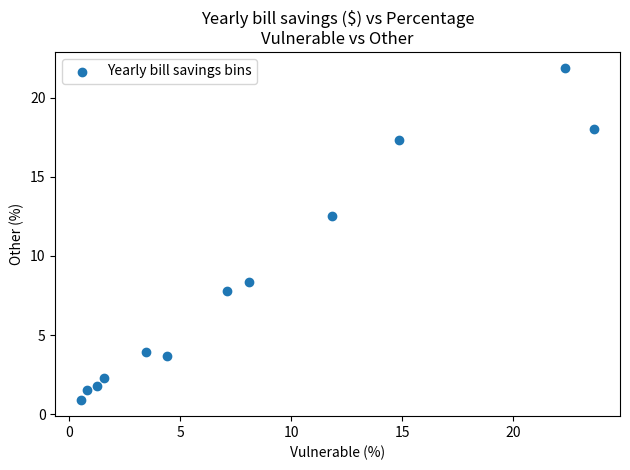

What Y value in the scatter plot is closest to 11?

12.5